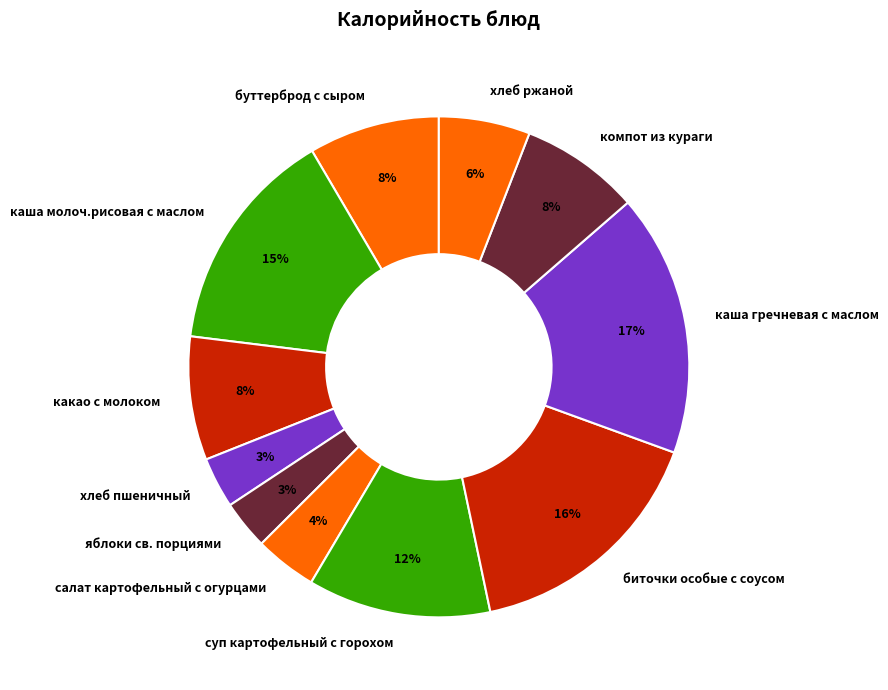

To the nearest percent, what is the average slice percentage?

9%